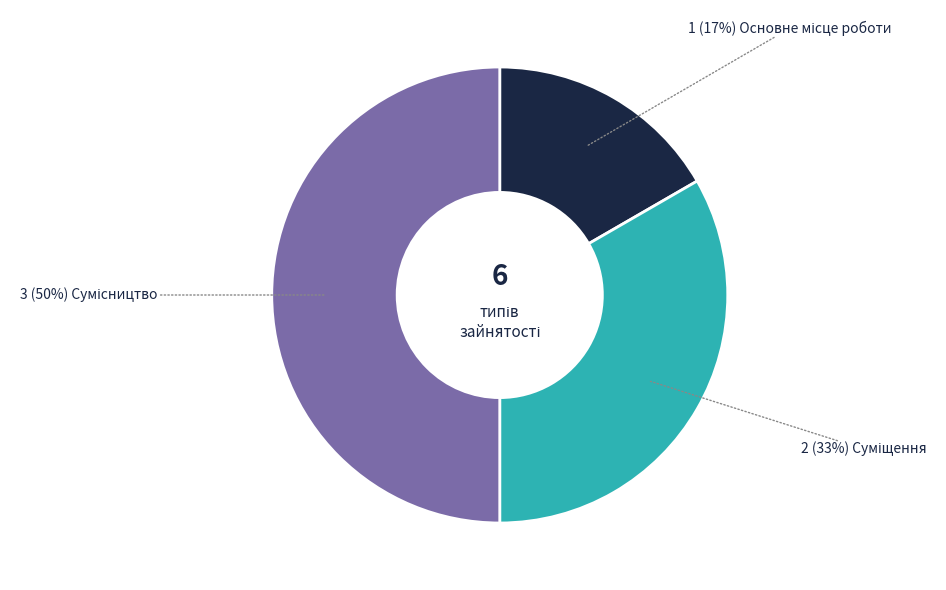

To the nearest percent, what is the difference between the largest and smallest slice percentages?

33%